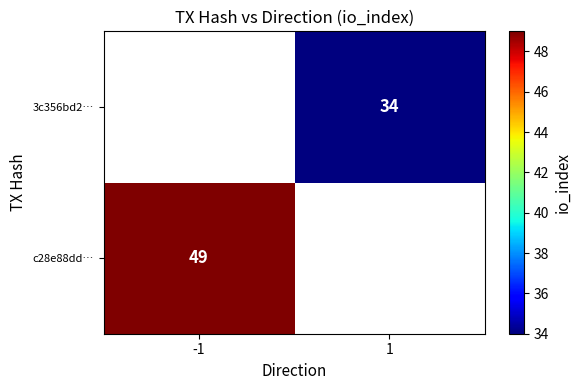

The value of 3c356bd2… at 1 is 34. True or false?

True